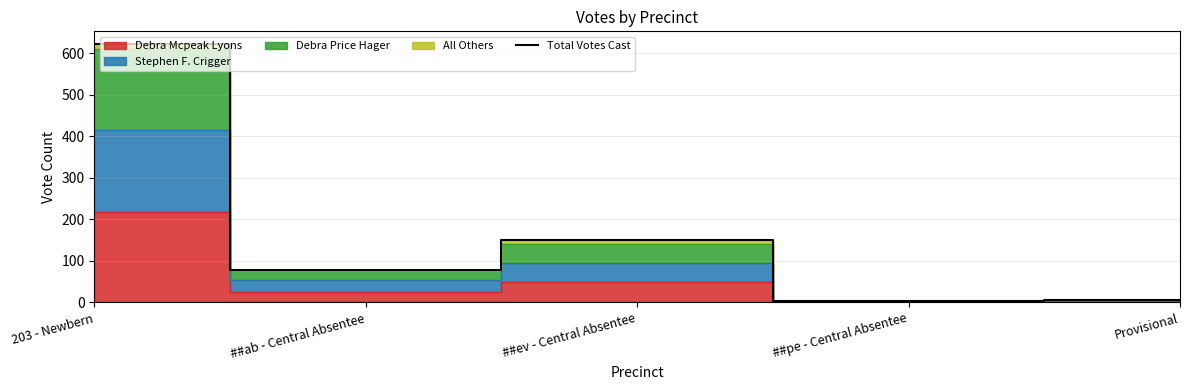

True or false: Total Votes Cast has a value of 78 at ##ab - Central Absentee.

True